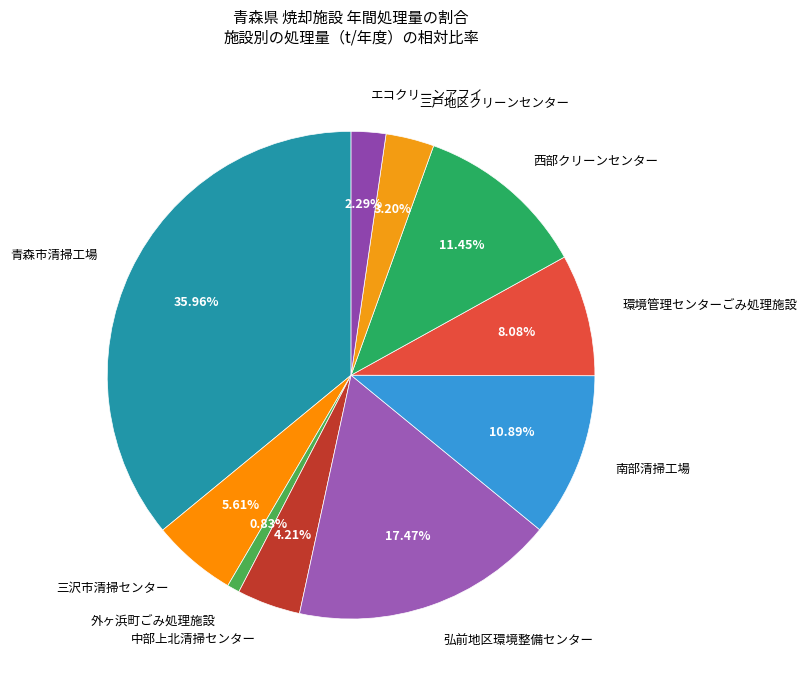

How many slices are in this pie chart?

10